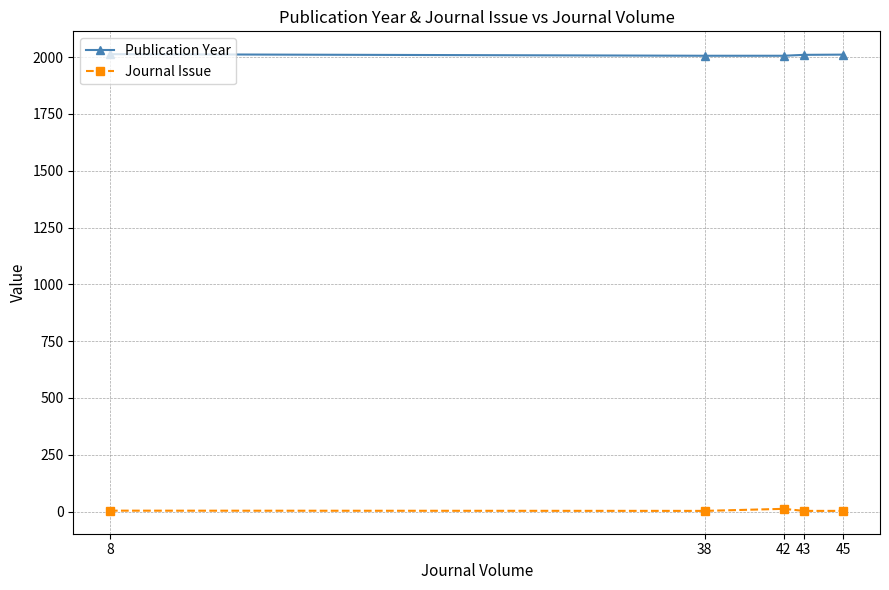

Is it true that Publication Year equals 2672 at 42?

False